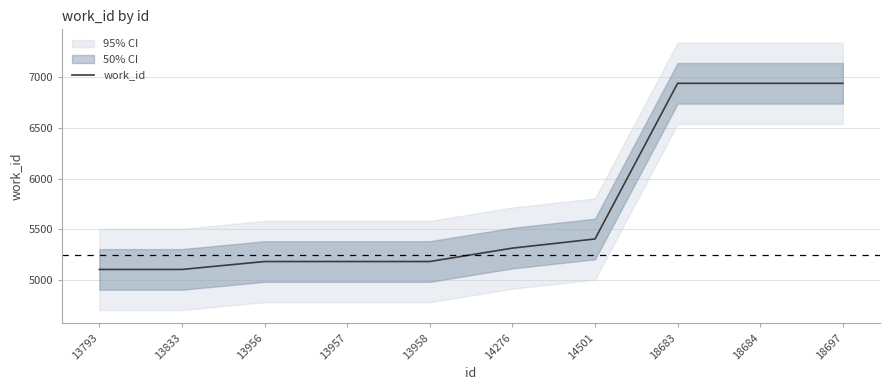

Read the value at 14501, to the nearest 50.

5400